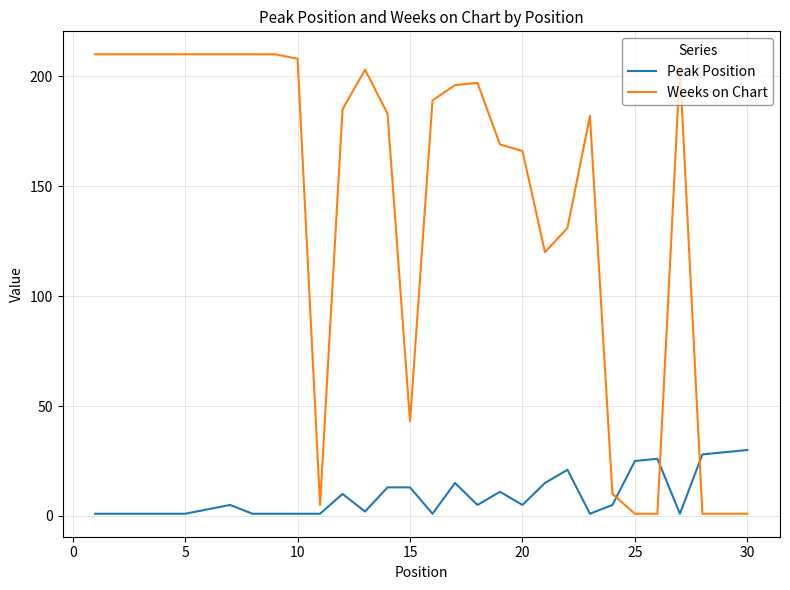

List the series in order of their overall mean, highest first.

Weeks on Chart, Peak Position